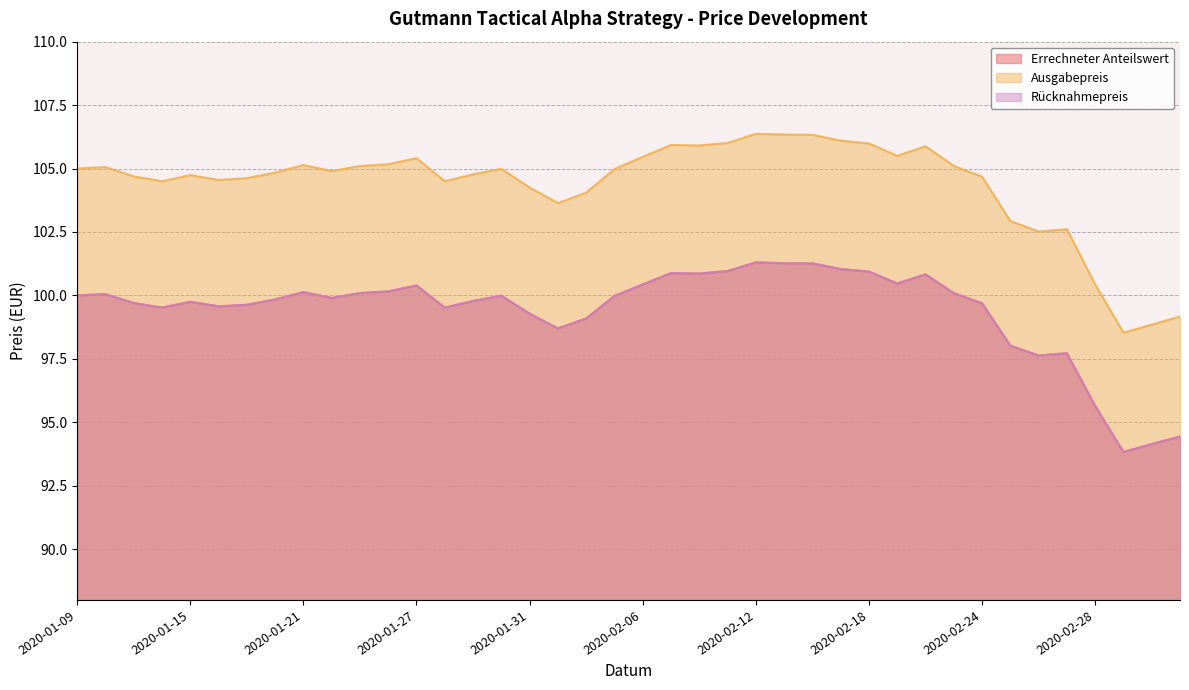

Reading left to right, list all the values displayed in this chart.

Errechneter Anteilswert: 2020-01-09=100.0	2020-01-10=100.0	2020-01-13=99.7	2020-01-14=99.5	2020-01-15=99.8	2020-01-16=99.6	2020-01-17=99.6	2020-01-20=99.8	2020-01-21=100.1	2020-01-22=99.9	2020-01-23=100.1	2020-01-24=100.2	2020-01-27=100.4	2020-01-28=99.5	2020-01-29=99.8	2020-01-30=100.0	2020-01-31=99.3	2020-02-03=98.7	2020-02-04=99.1	2020-02-05=100.0	2020-02-06=100.4	2020-02-07=100.9	2020-02-10=100.9	2020-02-11=101.0	2020-02-12=101.3	2020-02-13=101.3	2020-02-14=101.3	2020-02-17=101.0	2020-02-18=100.9	2020-02-19=100.5	2020-02-20=100.8	2020-02-21=100.1	2020-02-24=99.7	2020-02-25=98.0	2020-02-26=97.6	2020-02-27=97.7	2020-02-28=95.6	2020-03-02=93.8	2020-03-03=94.1	2020-03-04=94.4
Ausgabepreis: 2020-01-09=105.0	2020-01-10=105.1	2020-01-13=104.7	2020-01-14=104.5	2020-01-15=104.7	2020-01-16=104.5	2020-01-17=104.6	2020-01-20=104.8	2020-01-21=105.1	2020-01-22=104.9	2020-01-23=105.1	2020-01-24=105.2	2020-01-27=105.4	2020-01-28=104.5	2020-01-29=104.8	2020-01-30=105.0	2020-01-31=104.2	2020-02-03=103.6	2020-02-04=104.0	2020-02-05=105.0	2020-02-06=105.5	2020-02-07=105.9	2020-02-10=105.9	2020-02-11=106.0	2020-02-12=106.4	2020-02-13=106.3	2020-02-14=106.3	2020-02-17=106.1	2020-02-18=106.0	2020-02-19=105.5	2020-02-20=105.9	2020-02-21=105.1	2020-02-24=104.7	2020-02-25=102.9	2020-02-26=102.5	2020-02-27=102.6	2020-02-28=100.4	2020-03-02=98.5	2020-03-03=98.8	2020-03-04=99.2
Rücknahmepreis: 2020-01-09=100.0	2020-01-10=100.0	2020-01-13=99.7	2020-01-14=99.5	2020-01-15=99.8	2020-01-16=99.6	2020-01-17=99.6	2020-01-20=99.8	2020-01-21=100.1	2020-01-22=99.9	2020-01-23=100.1	2020-01-24=100.2	2020-01-27=100.4	2020-01-28=99.5	2020-01-29=99.8	2020-01-30=100.0	2020-01-31=99.3	2020-02-03=98.7	2020-02-04=99.1	2020-02-05=100.0	2020-02-06=100.4	2020-02-07=100.9	2020-02-10=100.9	2020-02-11=101.0	2020-02-12=101.3	2020-02-13=101.3	2020-02-14=101.3	2020-02-17=101.0	2020-02-18=100.9	2020-02-19=100.5	2020-02-20=100.8	2020-02-21=100.1	2020-02-24=99.7	2020-02-25=98.0	2020-02-26=97.6	2020-02-27=97.7	2020-02-28=95.6	2020-03-02=93.8	2020-03-03=94.1	2020-03-04=94.4